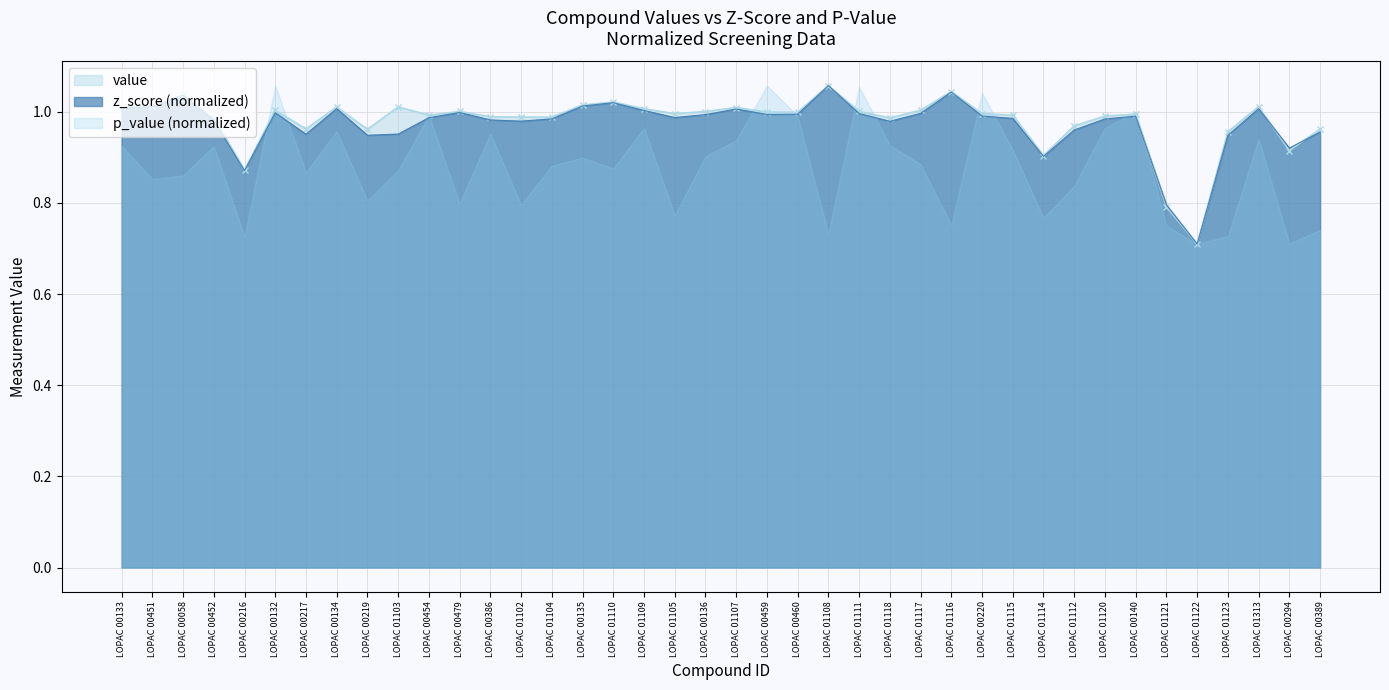

Is the value of value at LOPAC 01107 greater than the value of z_score (normalized) at LOPAC 01102?

Yes